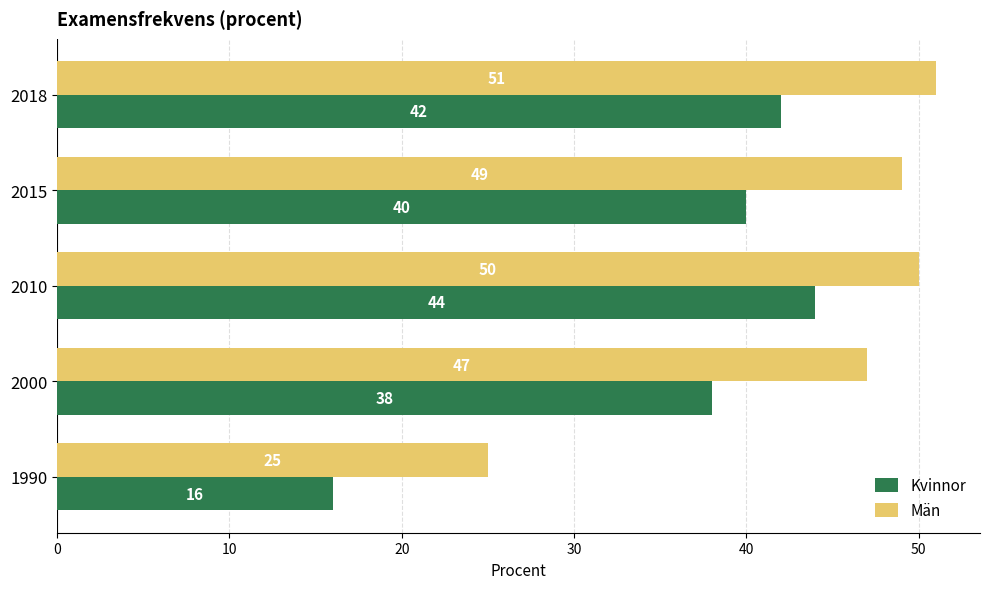

Where is Kvinnor nearest to the value 30?

2000